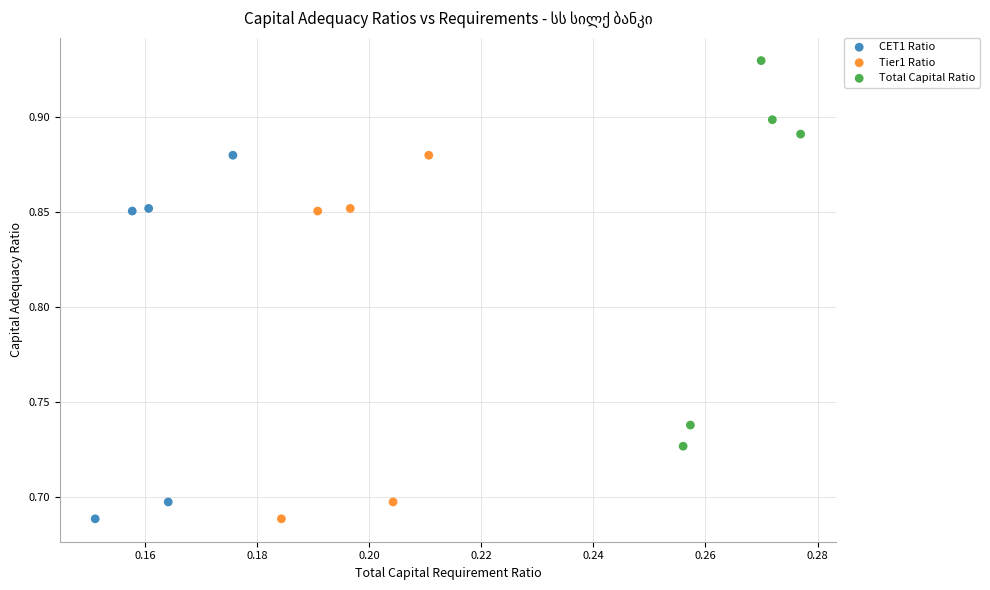

Which series has the largest Y range (max minus min)?

Total Capital Ratio